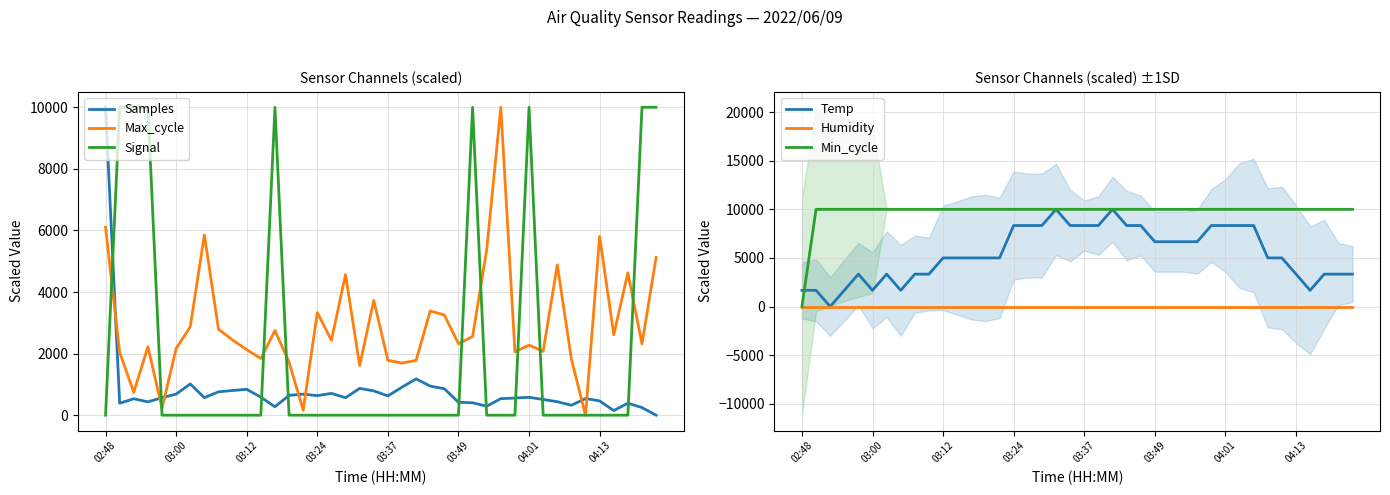

The value of Samples at 23 is 944.5. True or false?

True